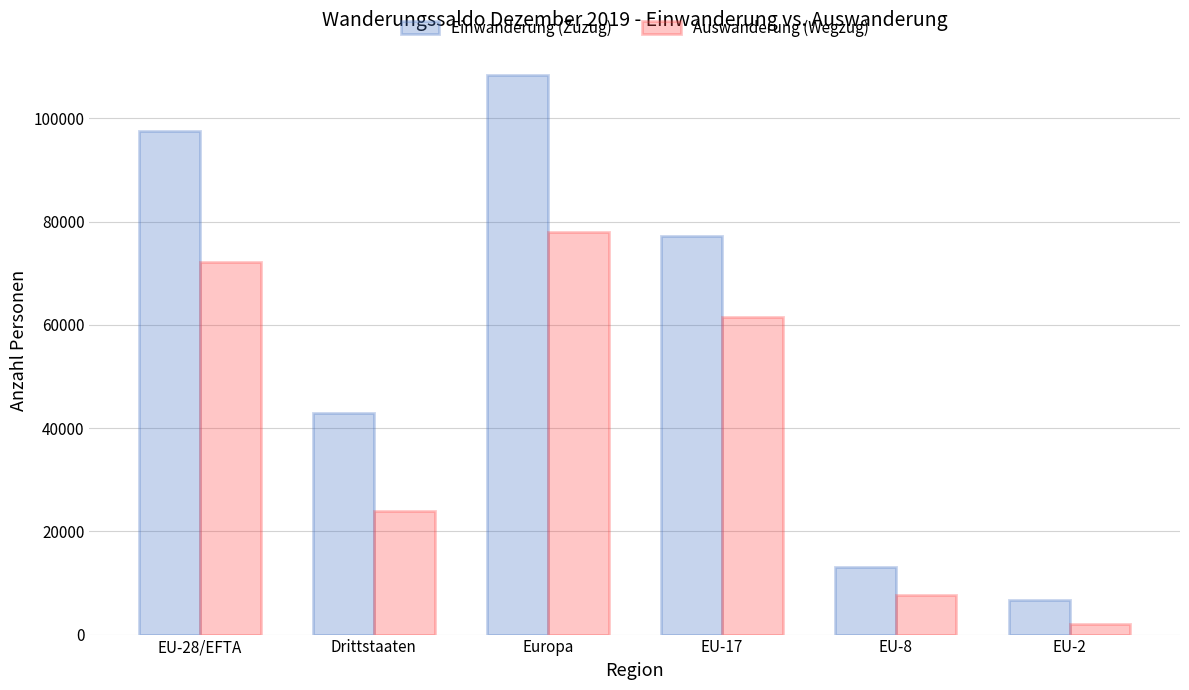

Rank the series by their average value, from highest to lowest.

Einwanderung (Zuzug), Auswanderung (Wegzug)